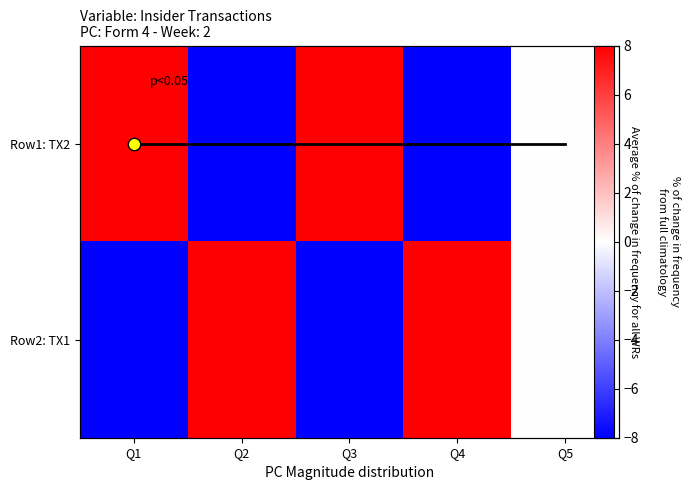

At how many categories does at least one series exceed -4?

5